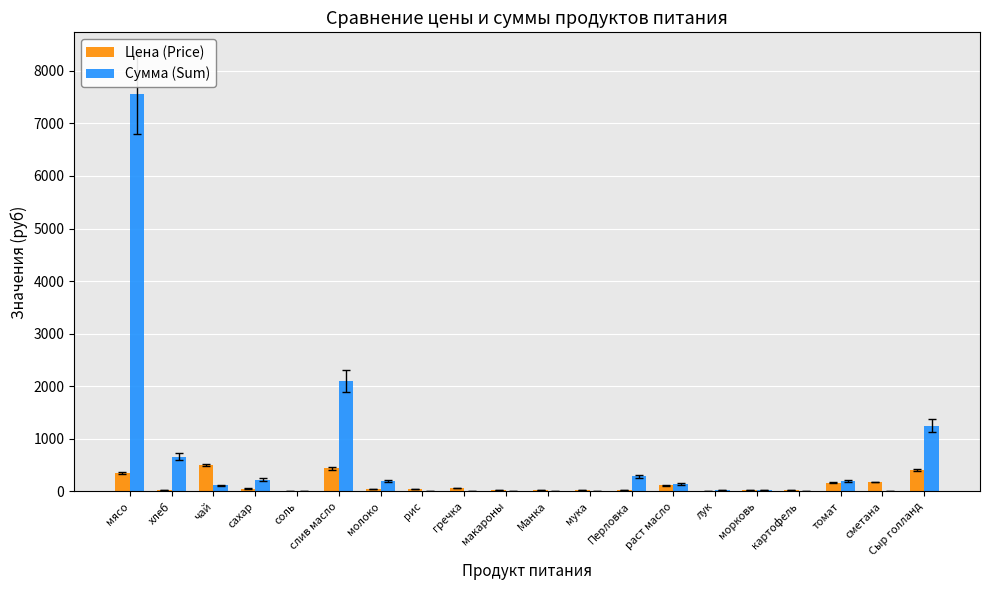

What is the greatest value displayed?

7560.0